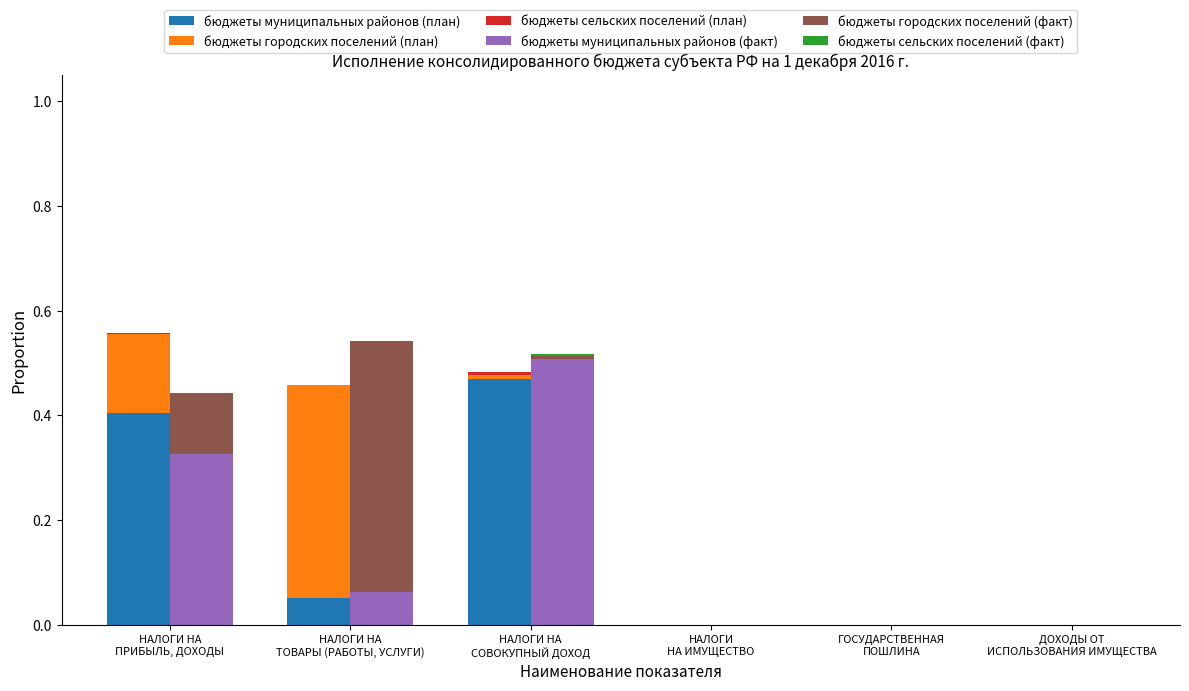

Is it true that бюджеты муниципальных районов (план) equals 0.5 at НАЛОГИ НА
СОВОКУПНЫЙ ДОХОД?

True